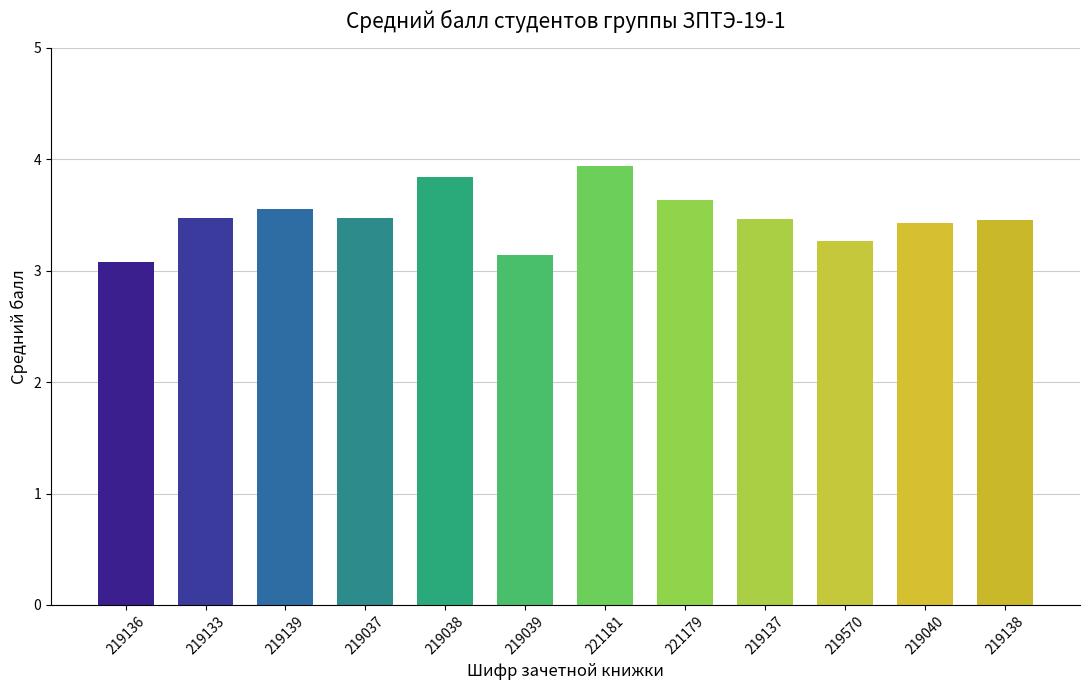

Which category has the lowest value across all series?

219136